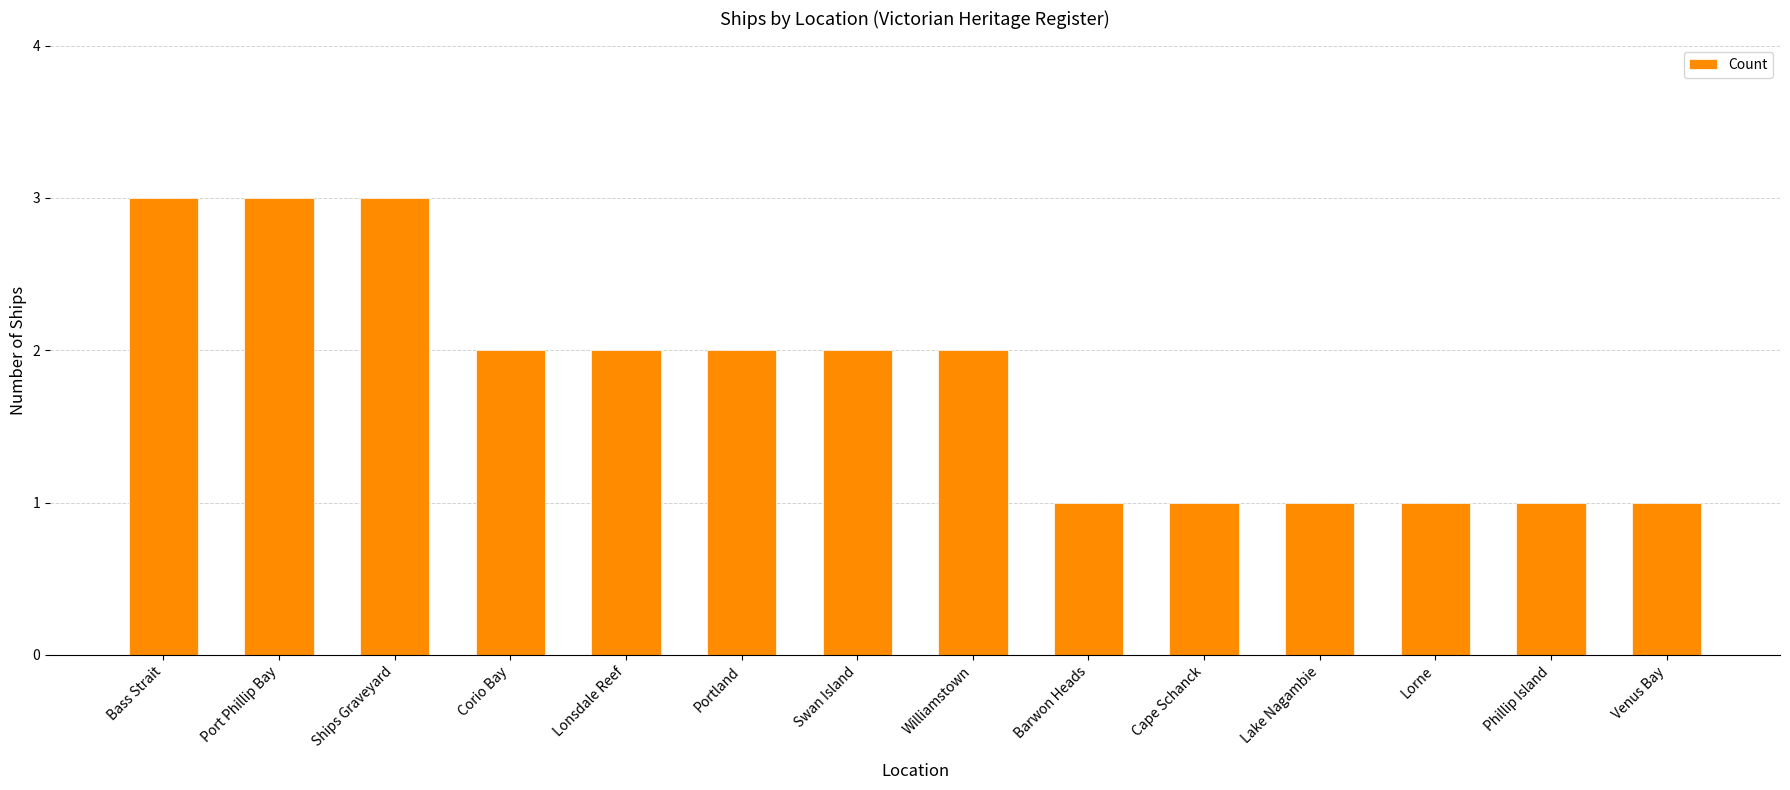

What is the greatest value displayed?

3